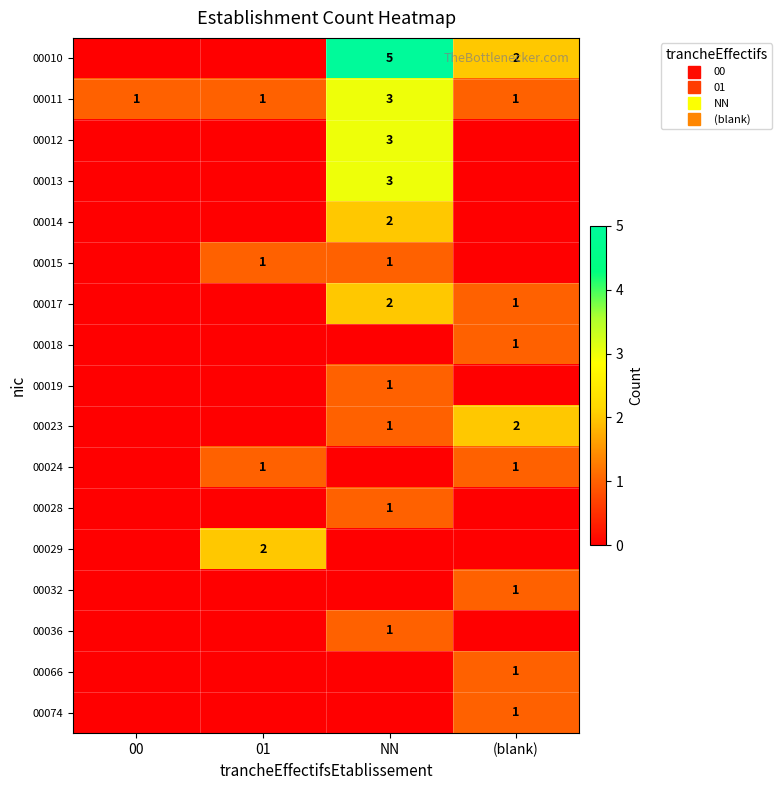

How many values in the 00023 series are below 1?

2